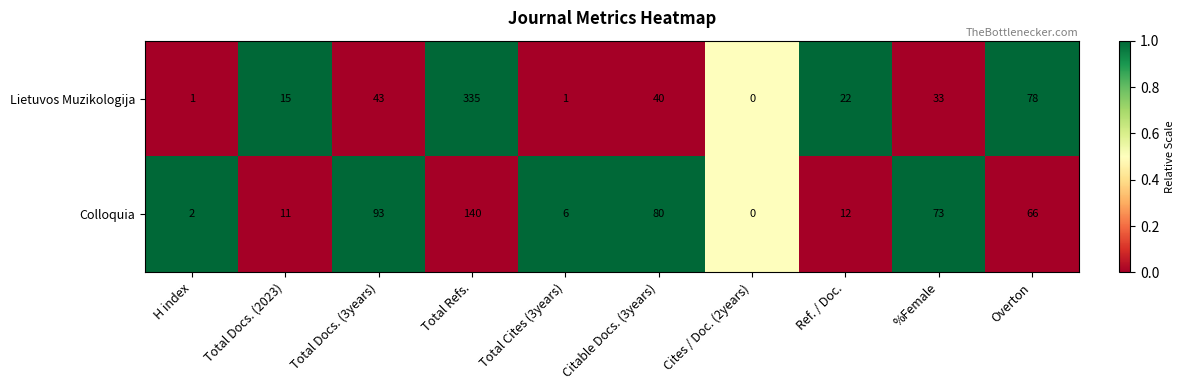

Reading left to right, transcribe all the data shown in this chart.

Lietuvos Muzikologija: H index=1	Total Docs. (2023)=15	Total Docs. (3years)=43	Total Refs.=335	Total Cites (3years)=1	Citable Docs. (3years)=40	Cites / Doc. (2years)=0	Ref. / Doc.=22	%Female=33	Overton=78
Colloquia: H index=2	Total Docs. (2023)=11	Total Docs. (3years)=93	Total Refs.=140	Total Cites (3years)=6	Citable Docs. (3years)=80	Cites / Doc. (2years)=0	Ref. / Doc.=12	%Female=73	Overton=66